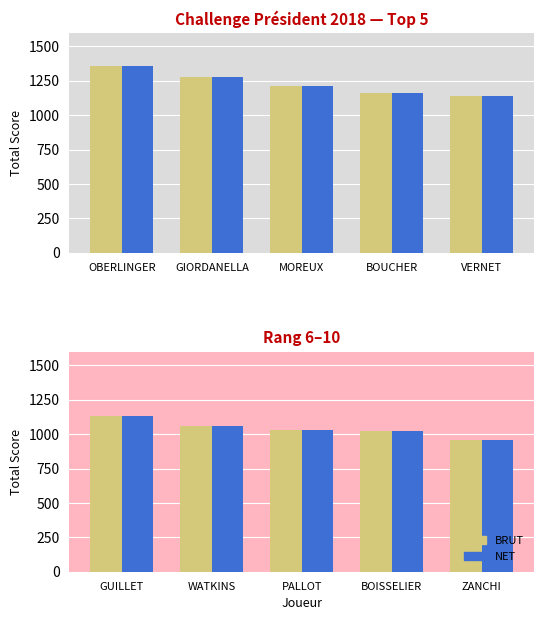

What position from the right is GUILLET?

5